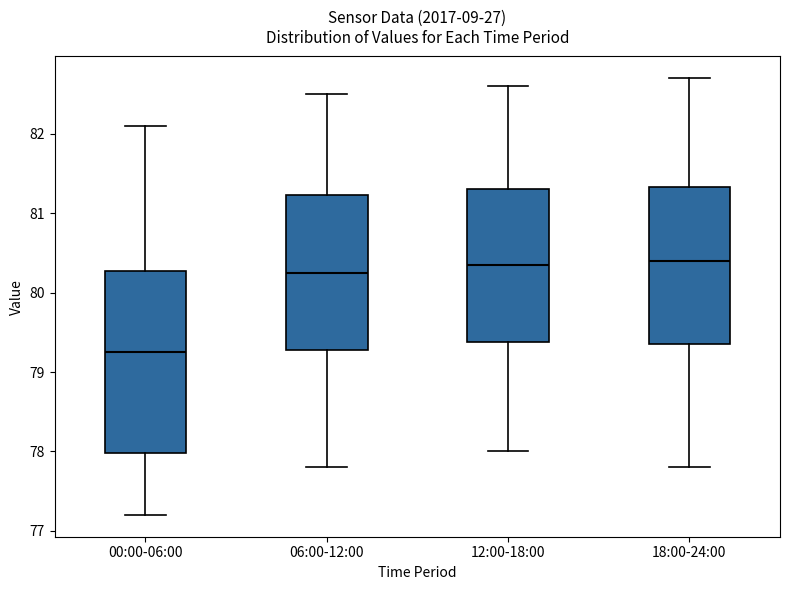

Which box is the tallest, from its lower edge to its upper edge?

00:00-06:00